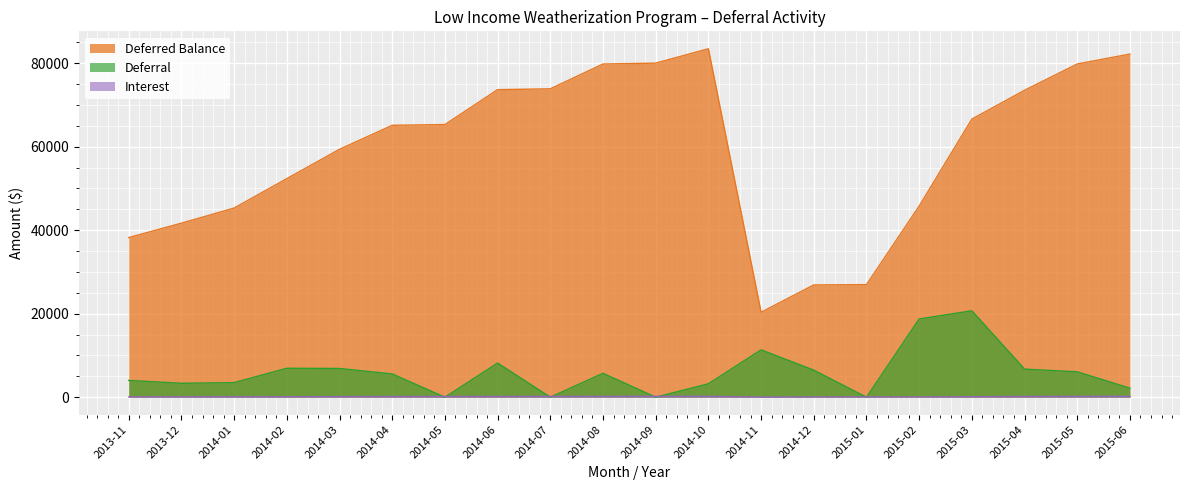

Reading right to left, extract all data points from this chart.

Deferred Balance: 82193.9	79815.7	73521.9	66613.3	45780.8	26969.5	26895.3	20354.3	83463.6	80022.6	79809.4	73872.2	73668.9	65306.0	65126.3	59389.3	52358.6	45308.4	41692.4	38245.4
Deferral: 2165.0	6090.9	6730.6	20706.1	18744.1	0.0	6484.8	11345.7	3220.1	0.0	5733.3	0.0	8188.4	0.0	5578.4	6886.1	6937.3	3500.9	3341.4	4026.5
Interest: 213.2	202.9	177.9	126.4	67.2	74.2	56.2	24.0	220.9	213.2	203.9	203.3	174.4	179.8	158.6	144.5	113.0	115.1	105.6	91.2